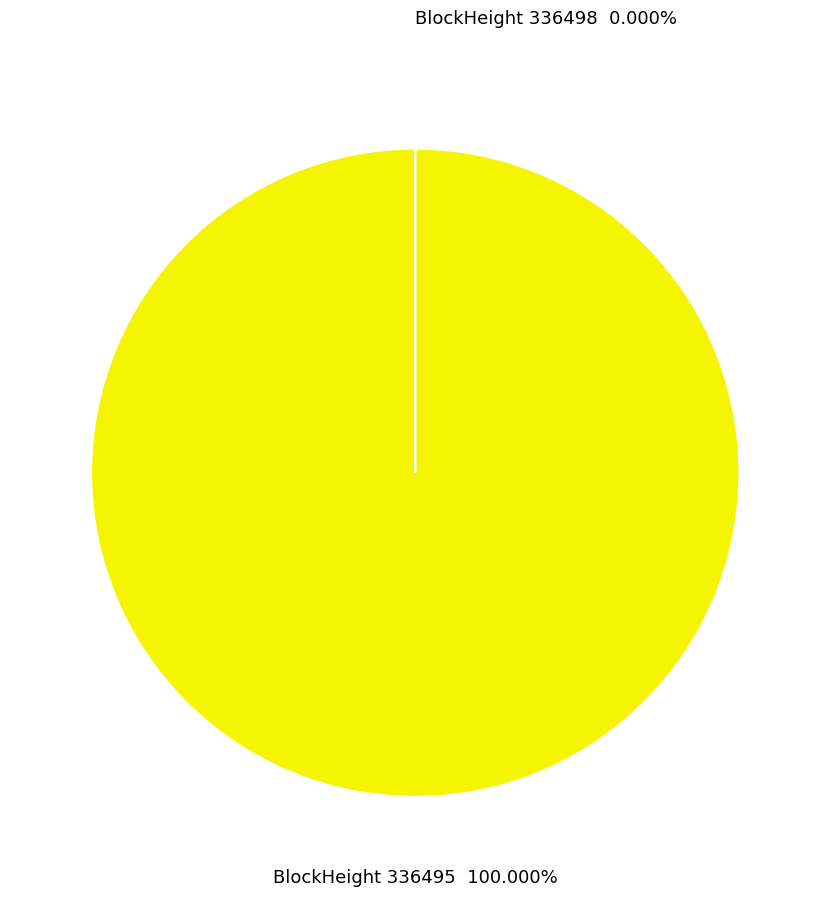

Is there a majority slice in this chart?

Yes